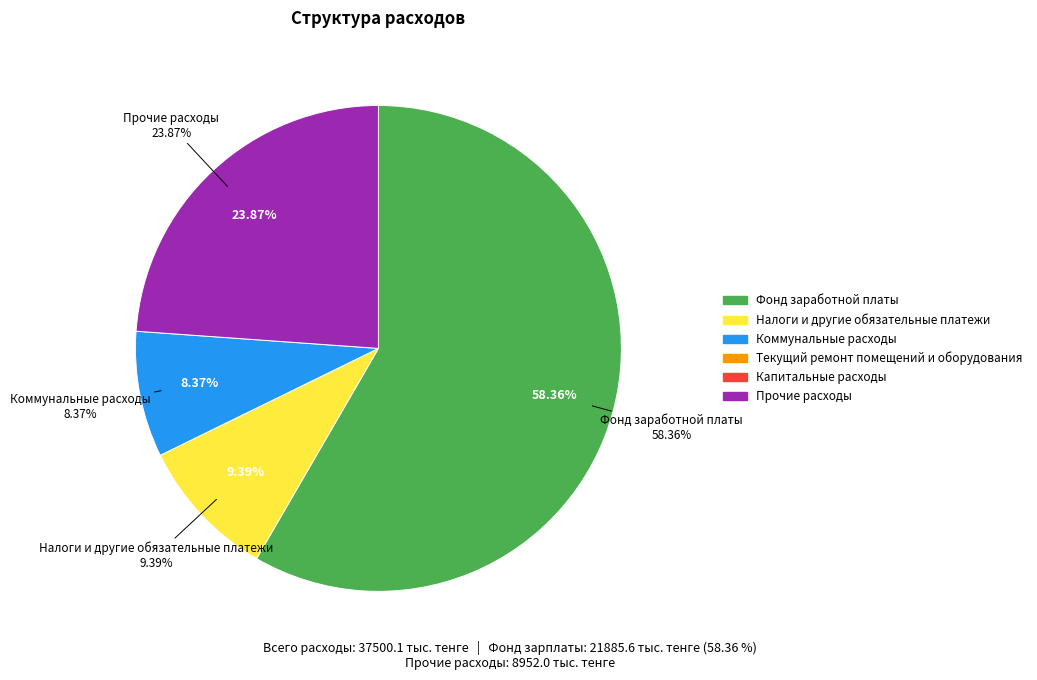

The Налоги и другие обязательные платежи slice represents 1% of the pie. True or false?

False